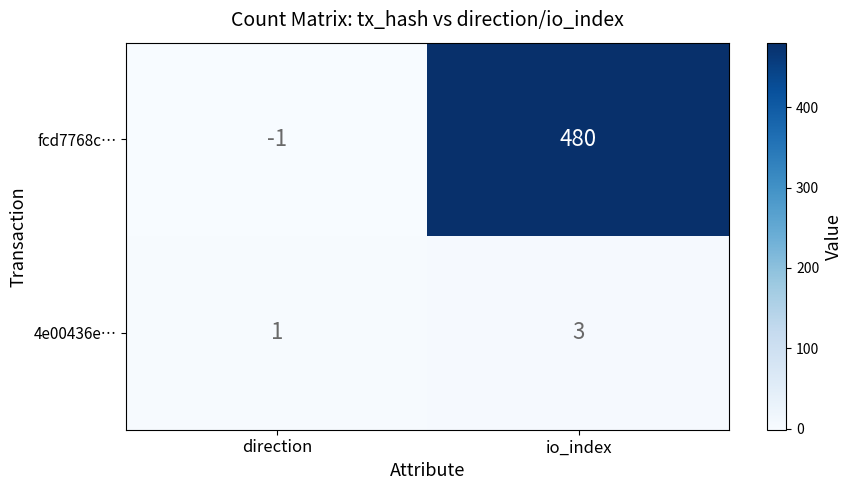

Count the number of data series in this chart.

2